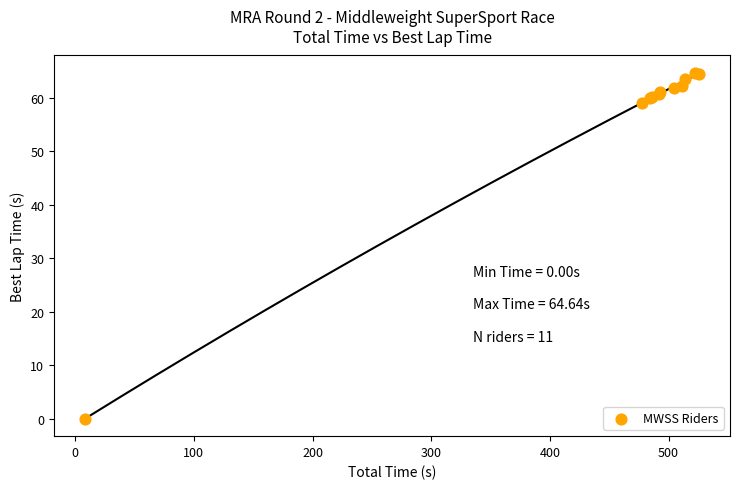

What Y value in the scatter plot is closest to 32?

59.0